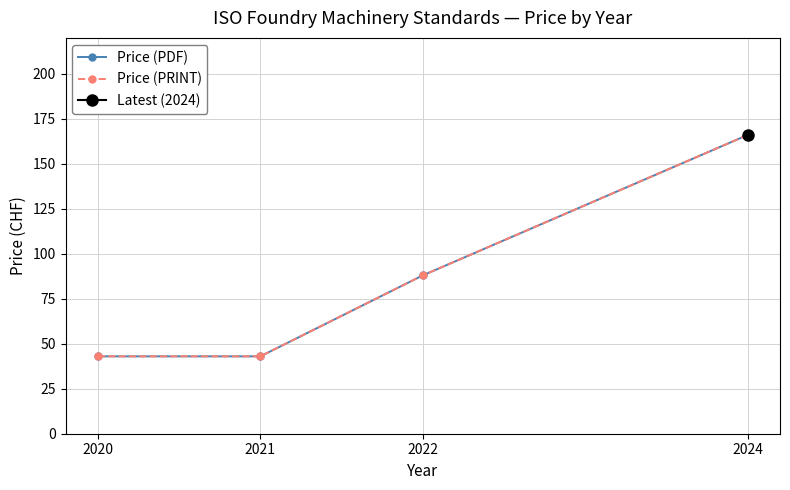

Reading left to right, transcribe all the data shown in this chart.

Price (PDF): 2020=43	2021=43	2022=88	2024=166
Price (PRINT): 2020=43	2021=43	2022=88	2024=166